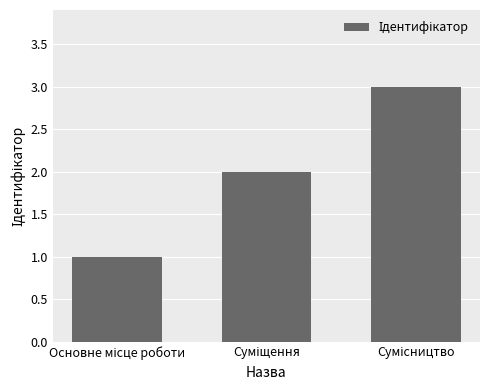

What is the greatest value displayed?

3